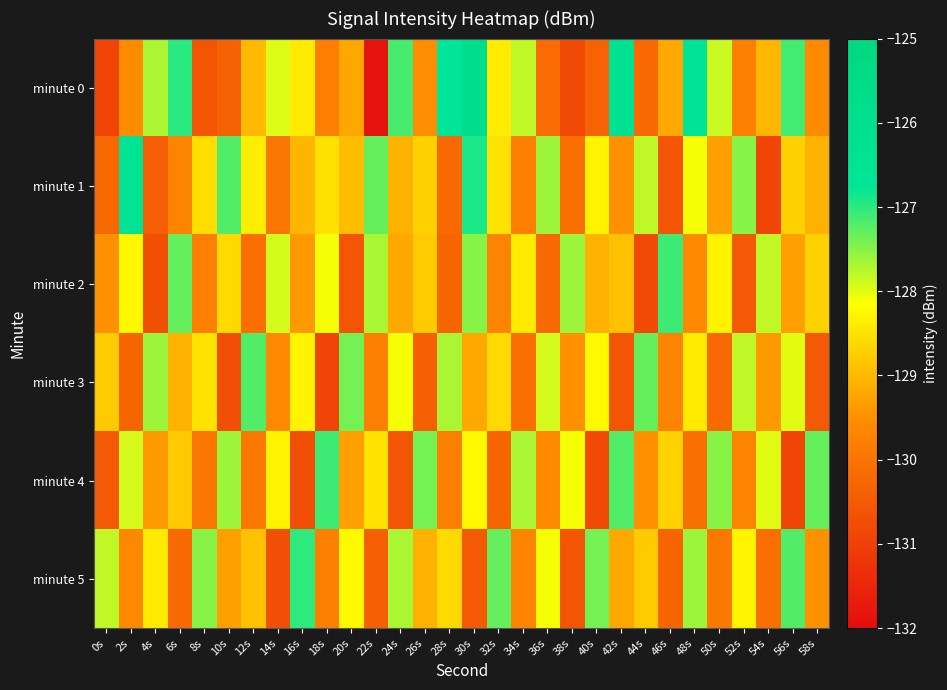

What is the difference between the highest and lowest values at 20s?

3.2